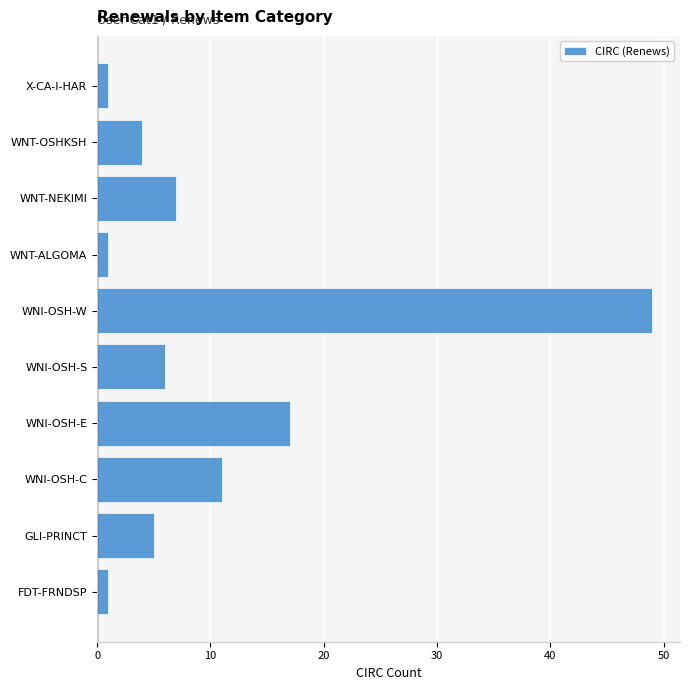

The chart shows a value of 11 at WNI-OSH-C. True or false?

True